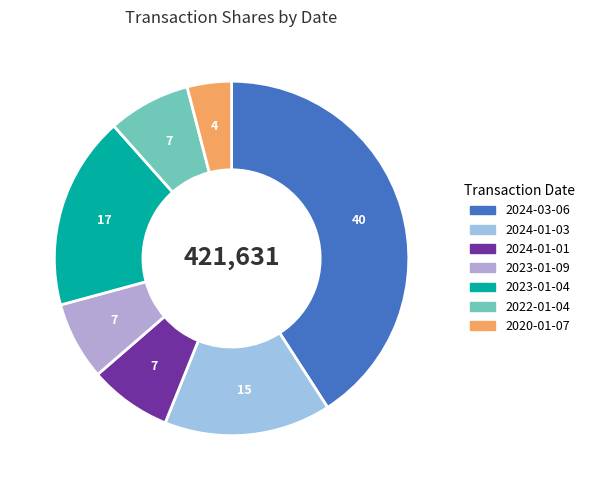

How many segments does this pie chart have?

7